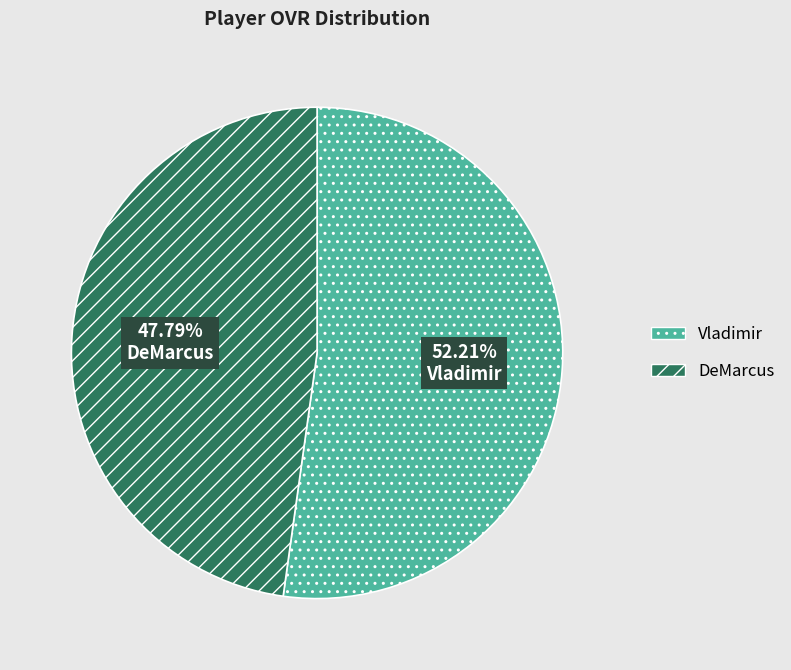

How many segments does this pie chart have?

2